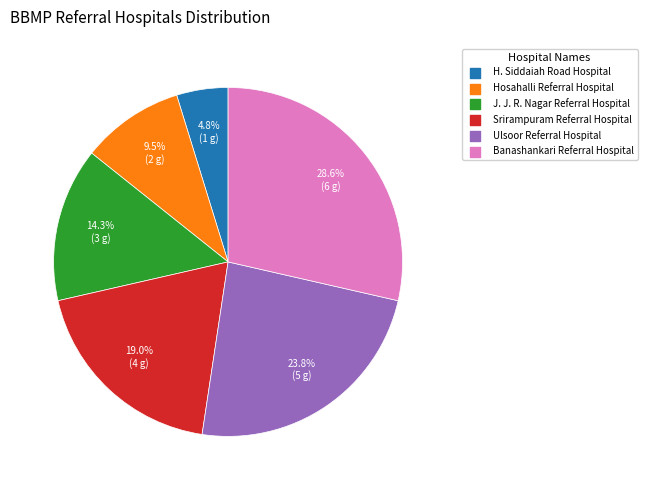

To the nearest percent, what is the difference between the Hosahalli Referral Hospital and Ulsoor Referral Hospital slice percentages?

14%